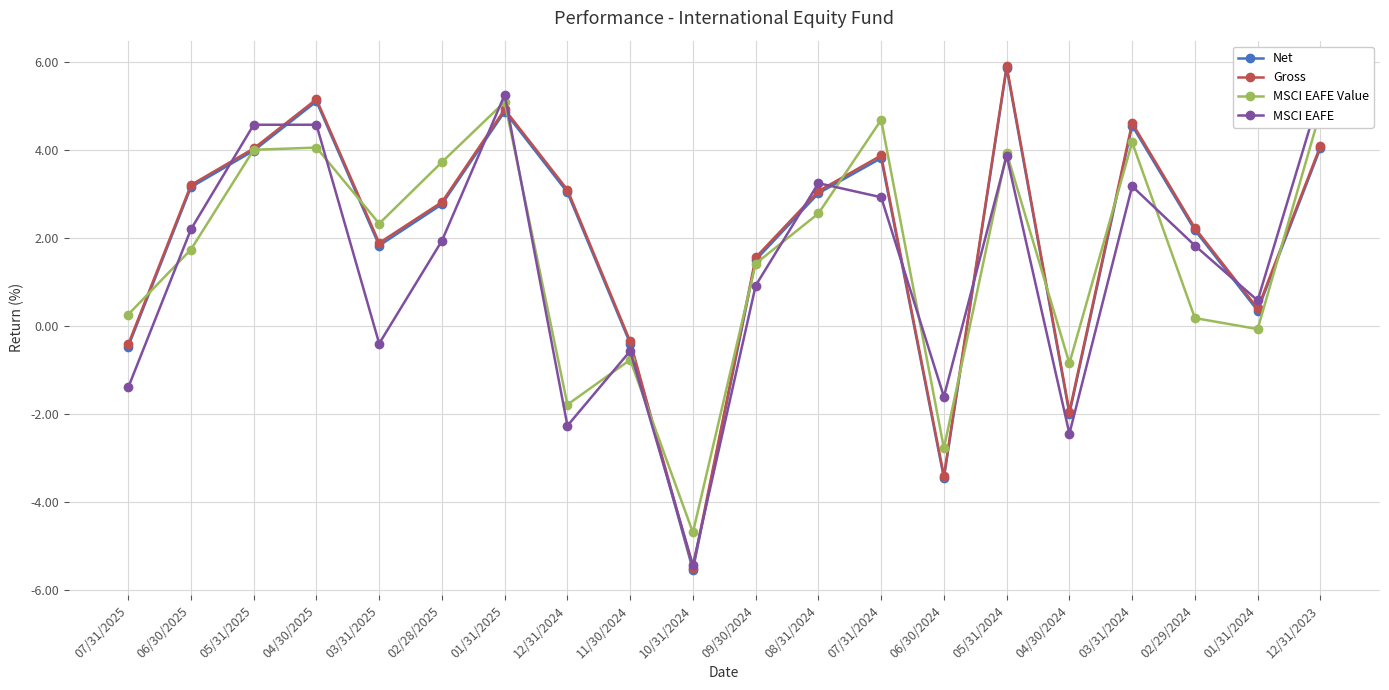

What is the label of the 1st point from the right?

12/31/2023